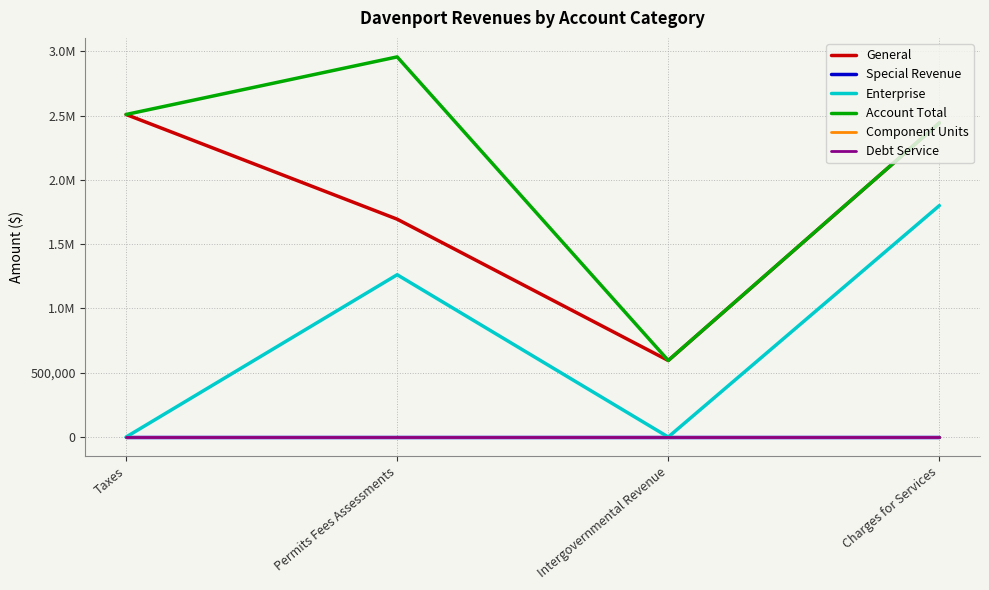

What is the total value across all series at Taxes?

5018036